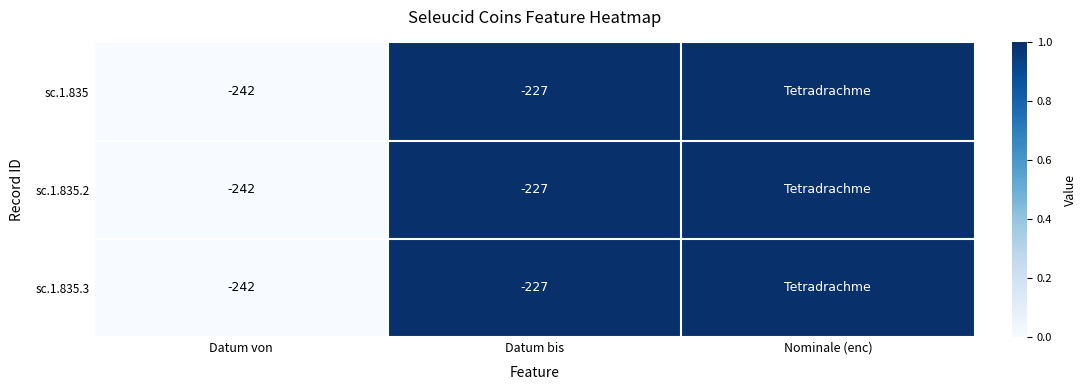

What is the sum of the sc.1.835 values at Datum bis and Datum von?

-469.0